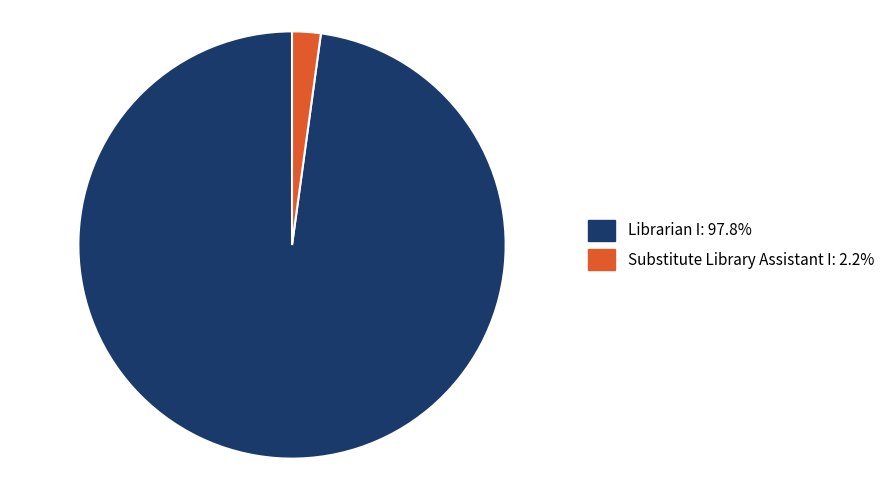

Does Substitute Library Assistant I represent more than half of the total?

No